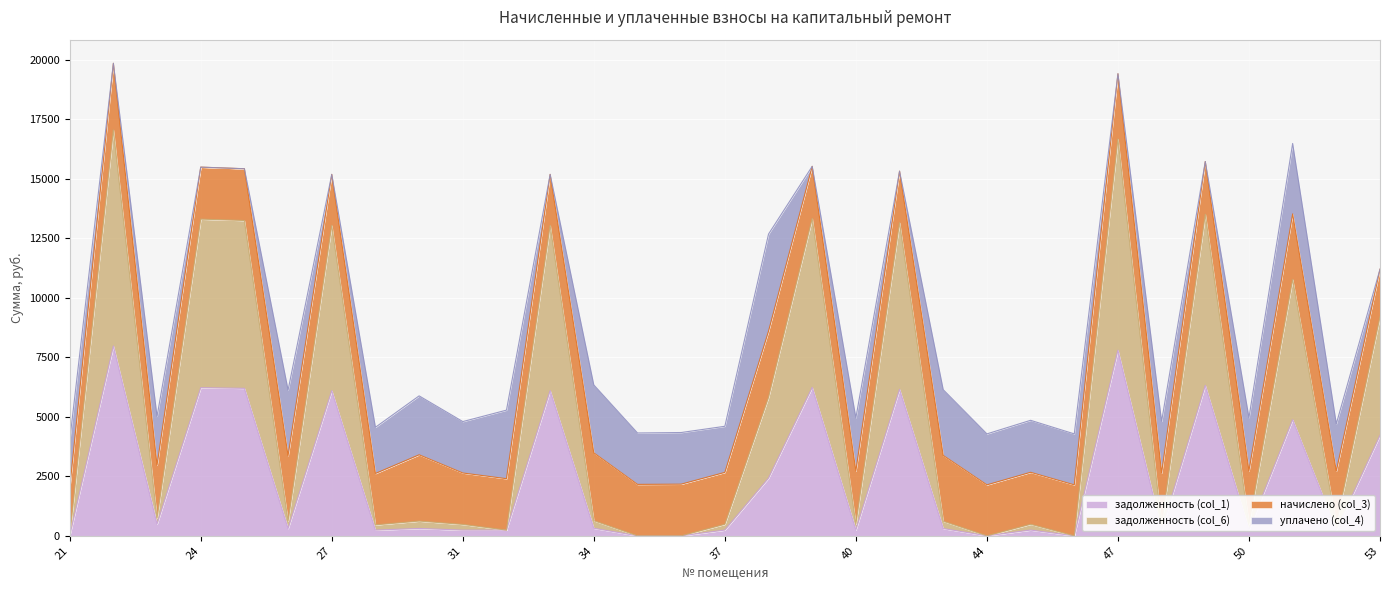

At how many categories does at least one series exceed 5266?

12